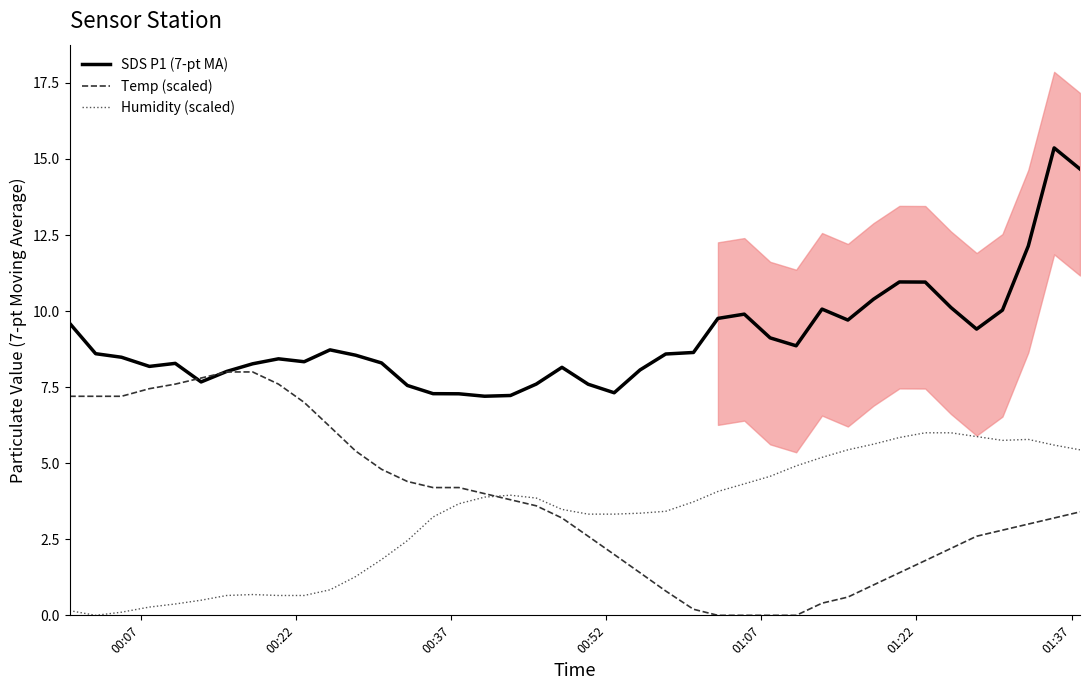

True or false: SDS P1 (7-pt MA) and Humidity (scaled) cross at least once.

False